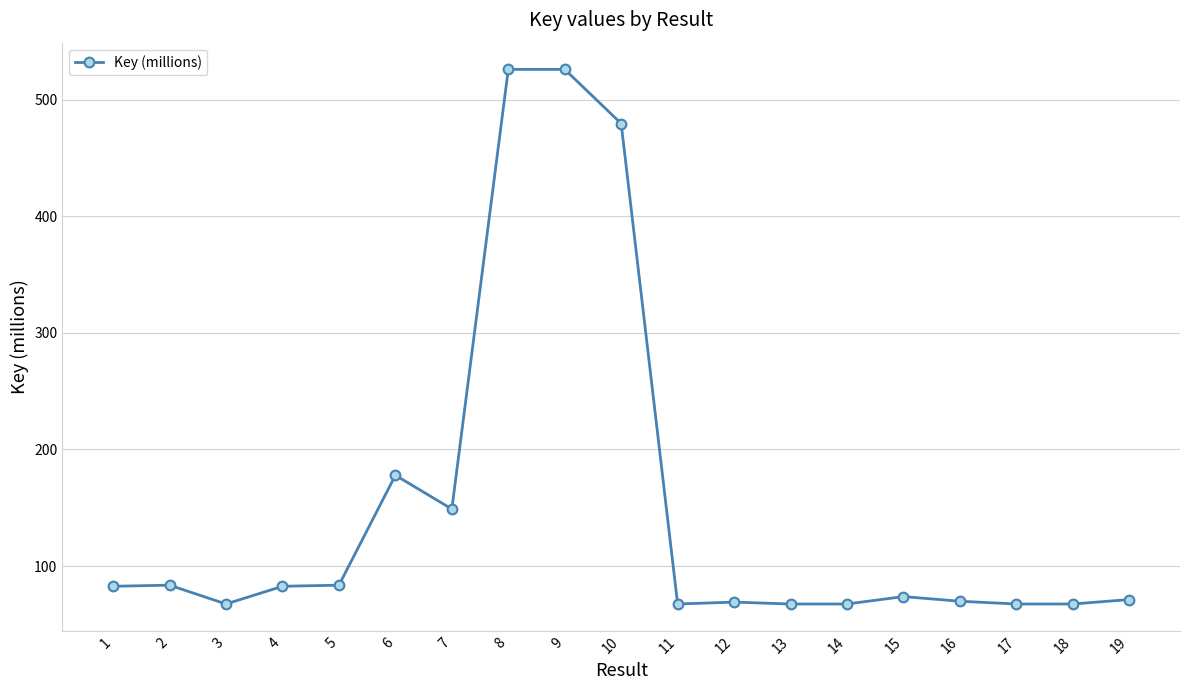

Is this an area chart (filled region under the line)?

No